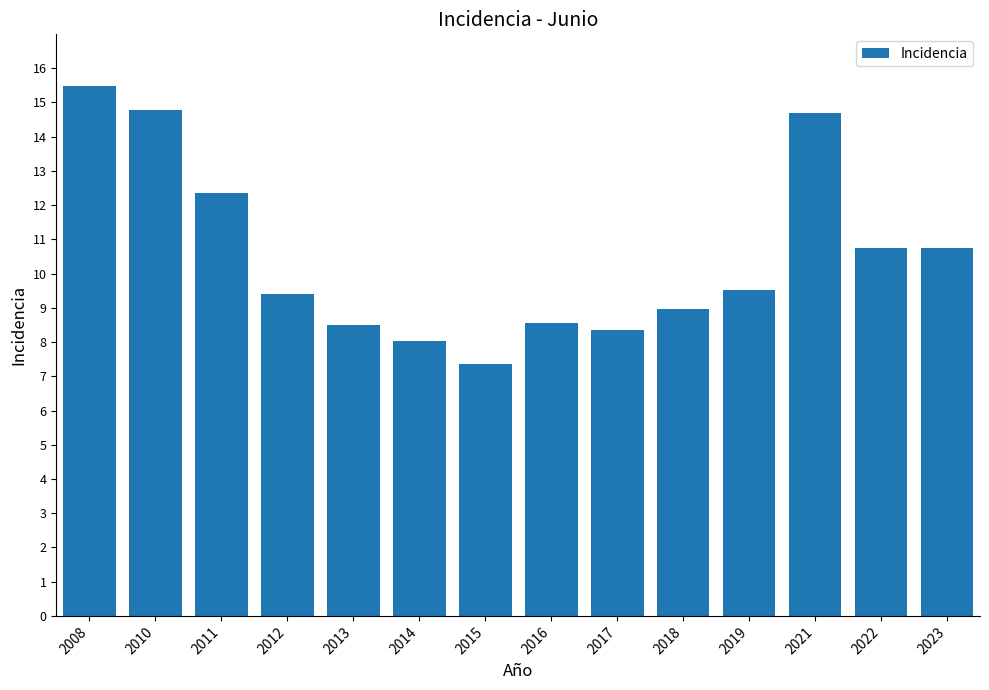

What is the ratio of the value at 2023 to the value at 2012?

1.1